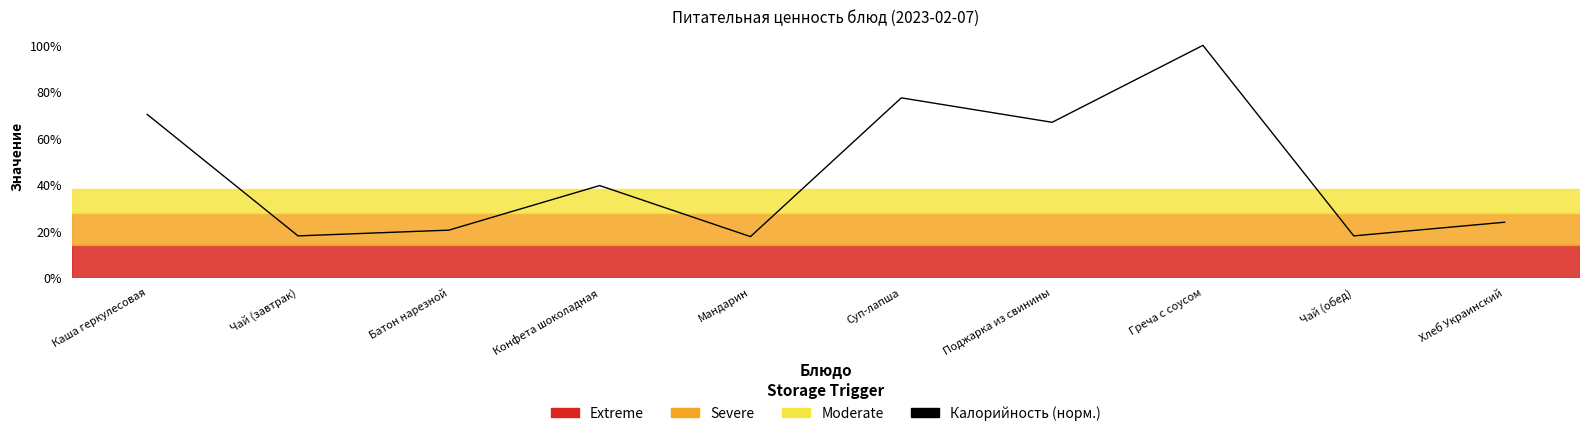

What is the value of the 1st point from the left?

70.3